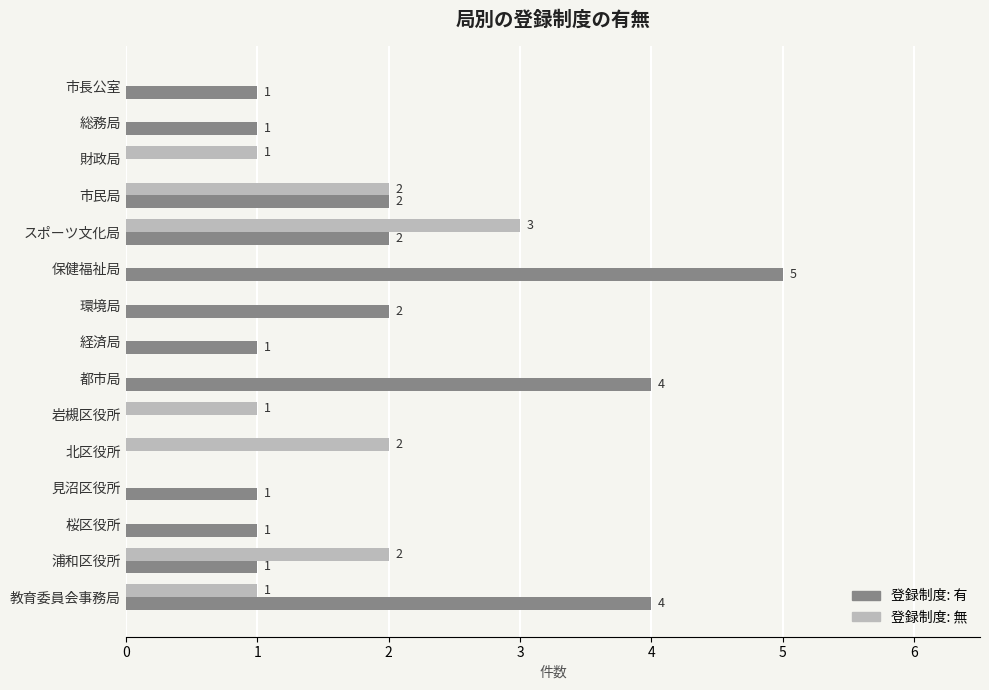

At which category does the chart reach its peak across all series?

保健福祉局